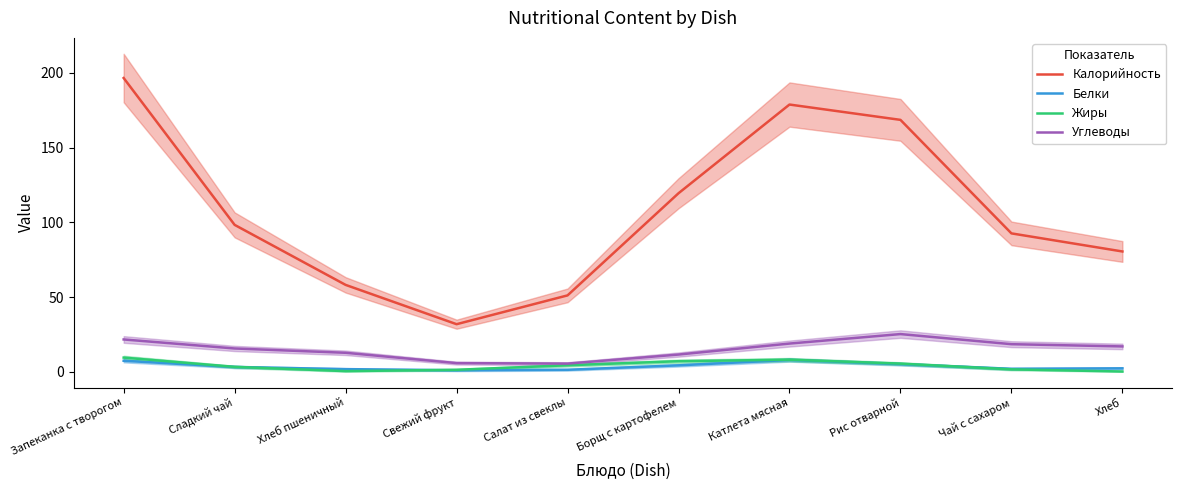

True or false: Углеводы and Жиры intersect in this chart.

False